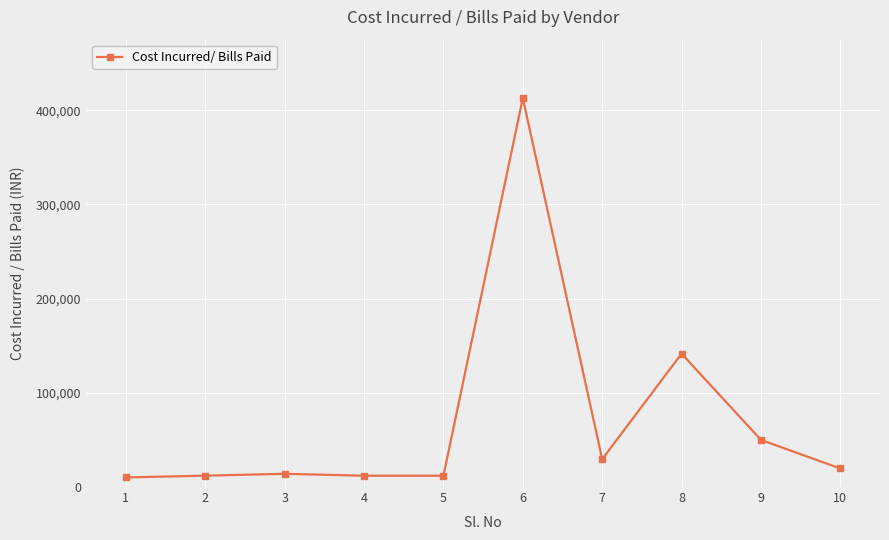

The value at 3 is 14038. True or false?

True